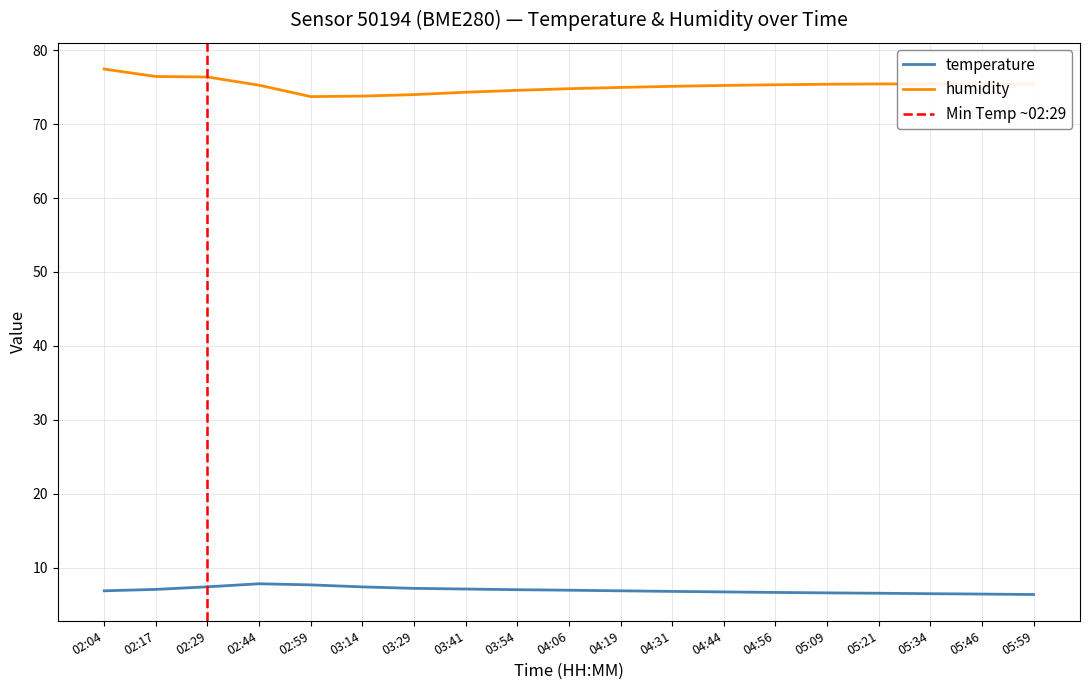

What is the lowest value of the humidity series?

73.7